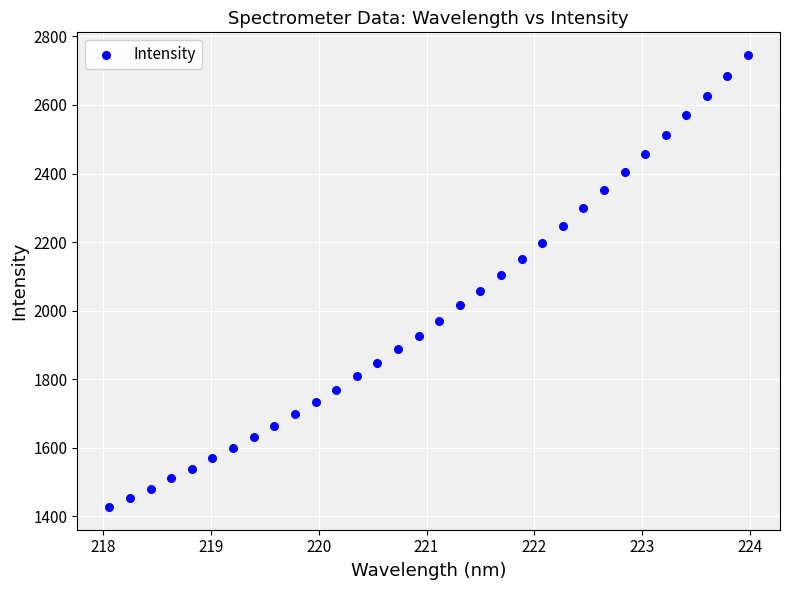

What is the range of Y values (max minus min)?

1319.0